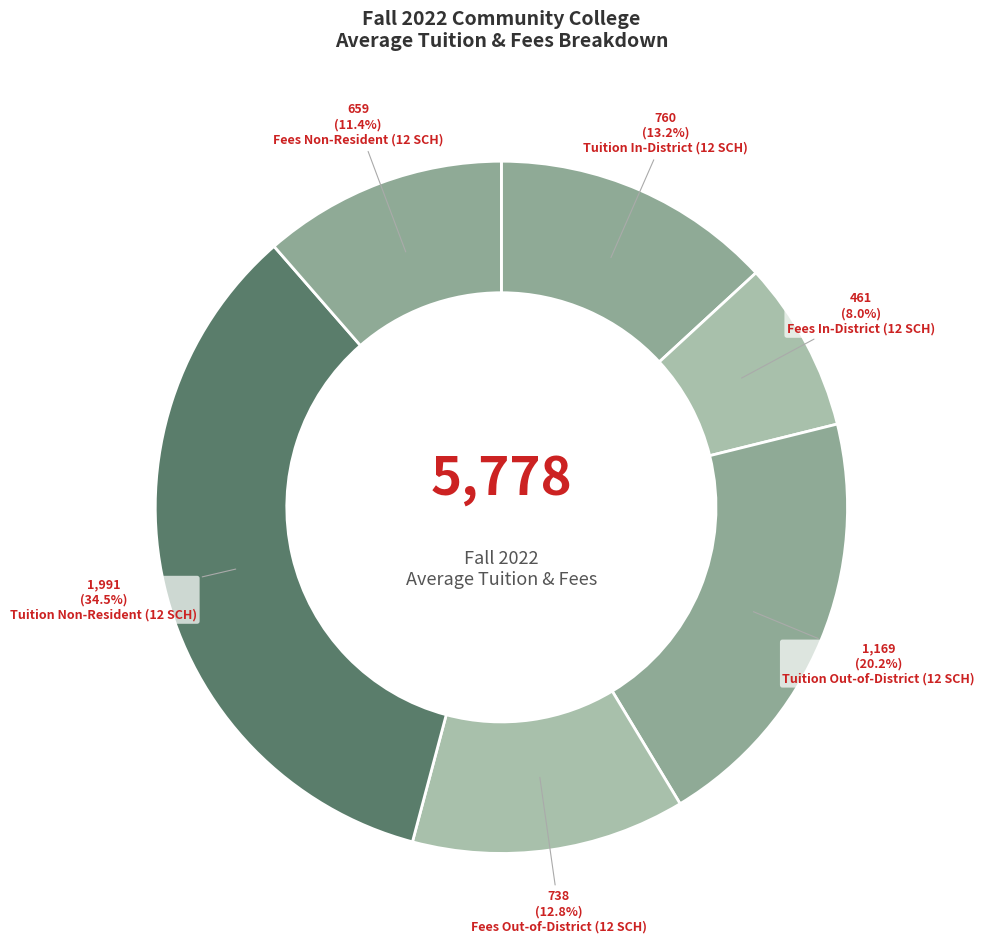

True or false: Tuition Out-of-District (12 SCH) accounts for 20% of the total.

True